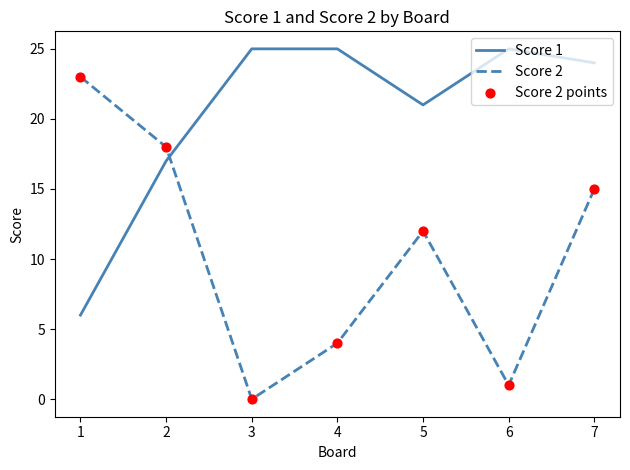

What is the spread (max minus min) of values at 5?

9